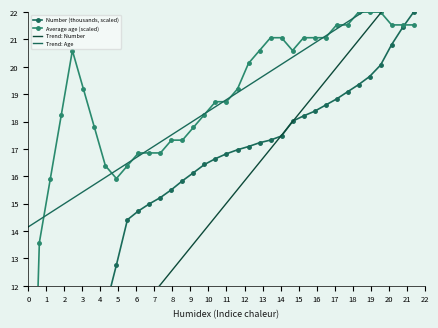

What is the value of the Average age (scaled) point at the 13th from the left?

16.9